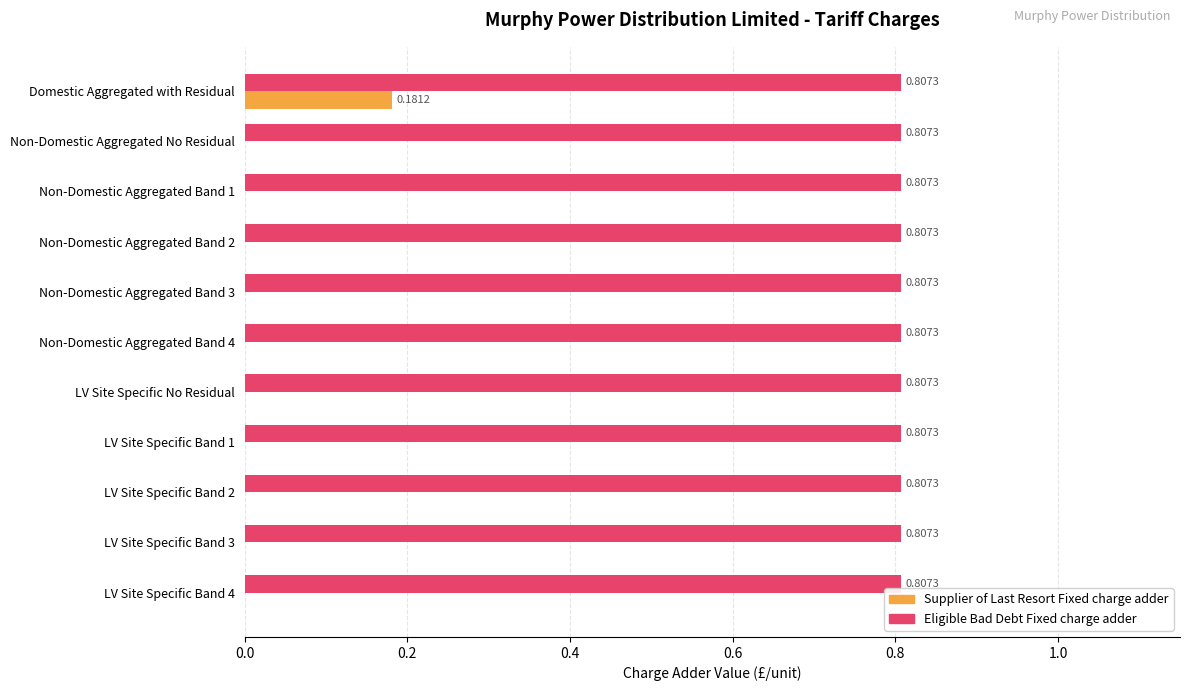

Between Domestic Aggregated with Residual and LV Site Specific Band 4, which series saw the biggest shift?

Supplier of Last Resort Fixed charge adder